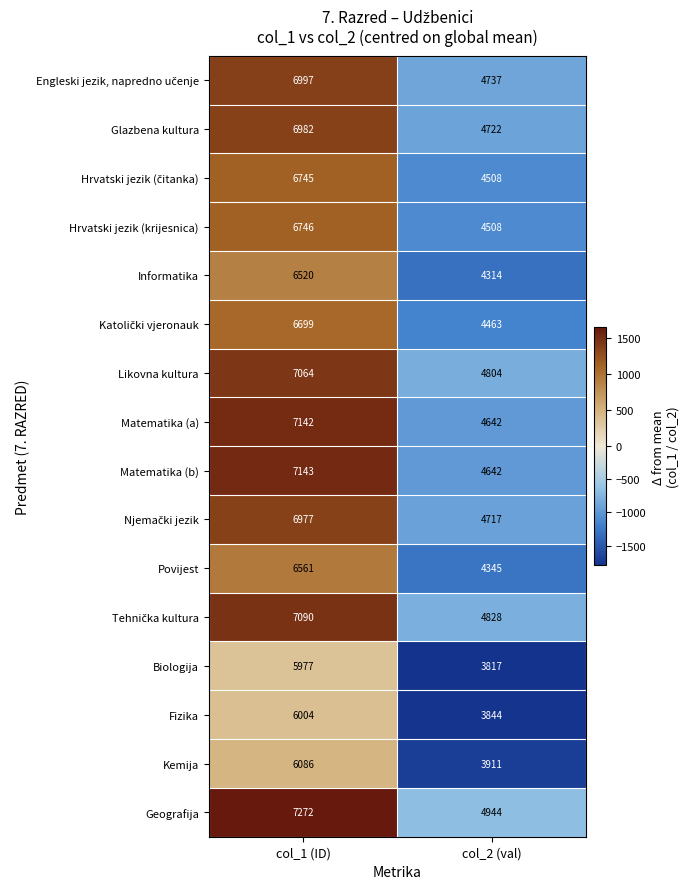

How many categories are shown in the chart?

2